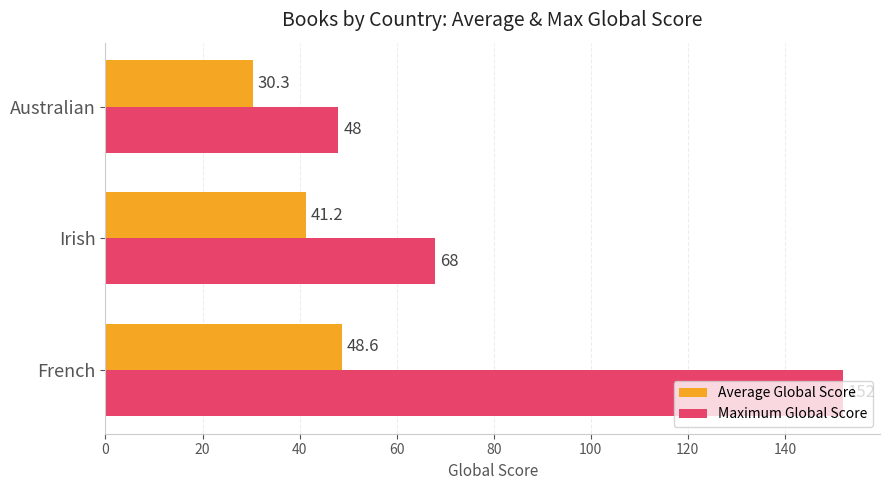

What is the sum of the Maximum Global Score values at French and Australian?

200.0